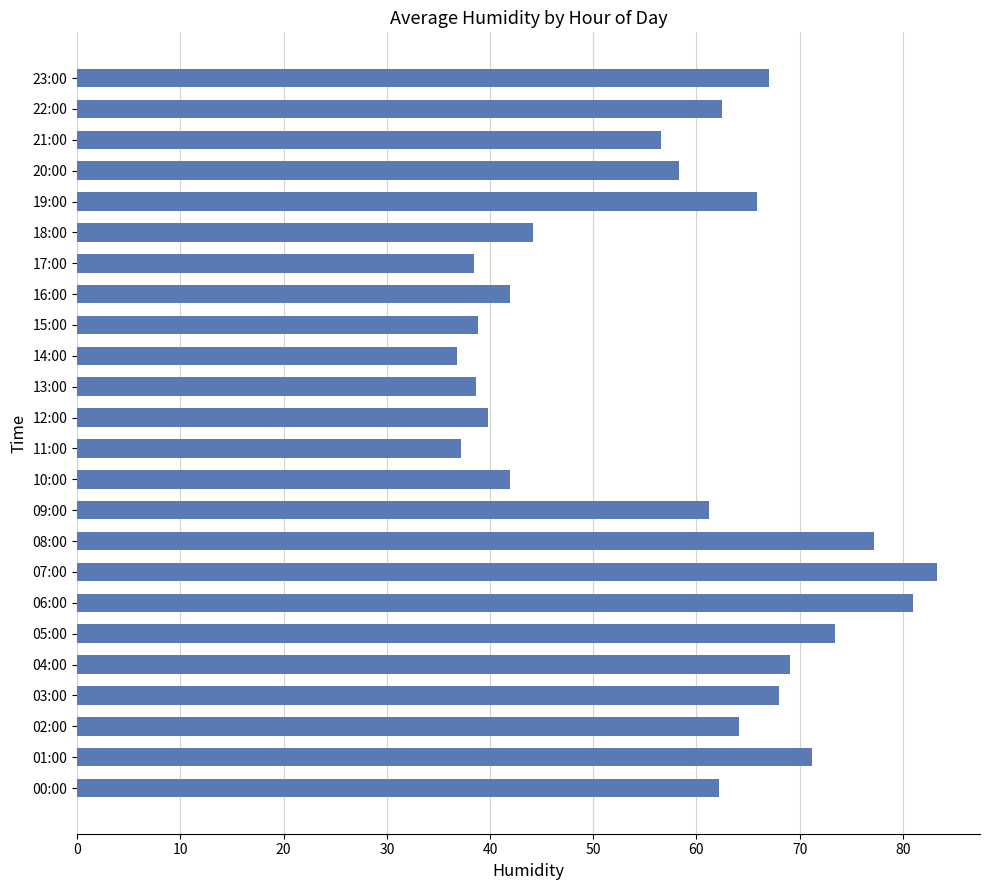

Are the bars horizontal?

Yes